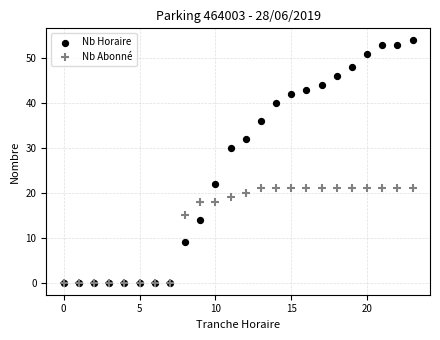

Which series reaches the maximum Y coordinate?

Nb Horaire